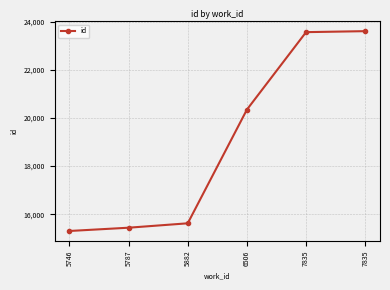

How many series are shown in this chart?

1